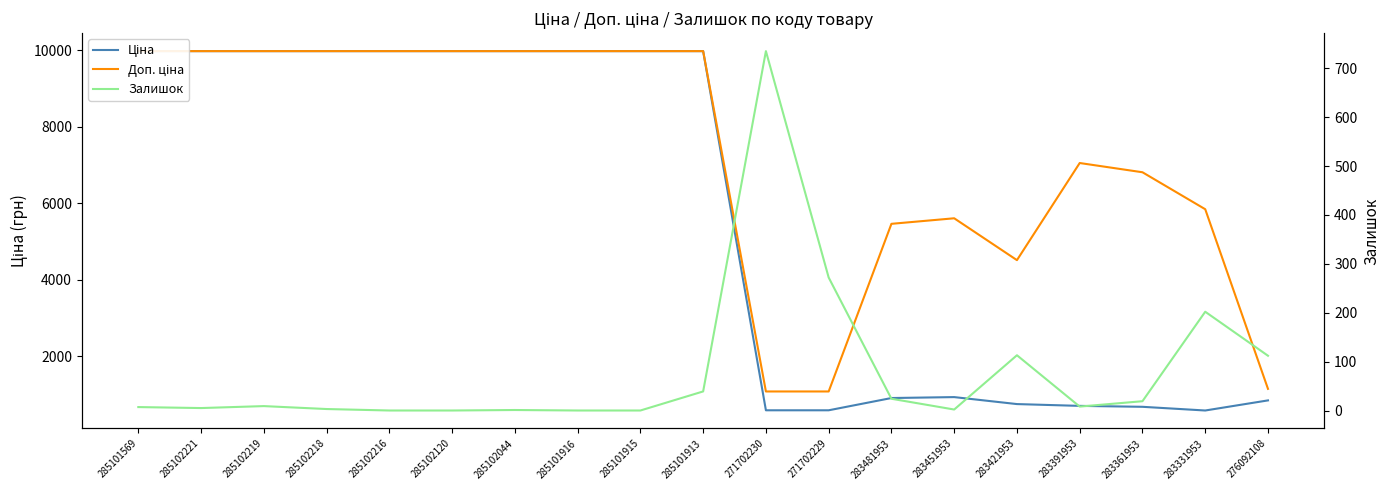

At which category does the chart reach its minimum across all series?

285102216